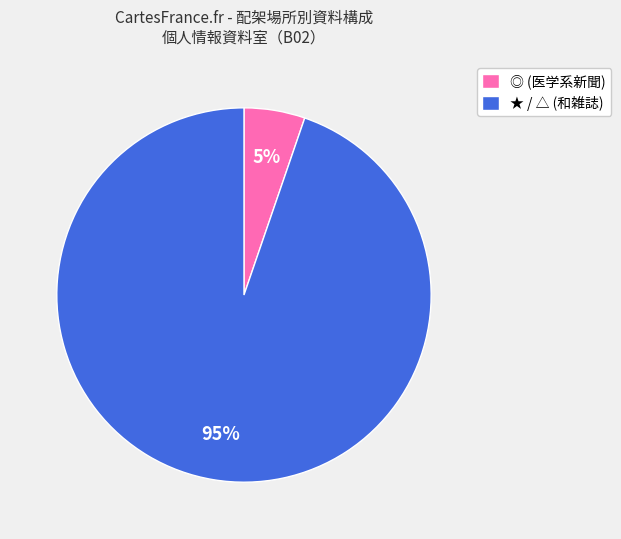

To the nearest percent, what portion does ★ / △ (和雑誌) represent?

95%